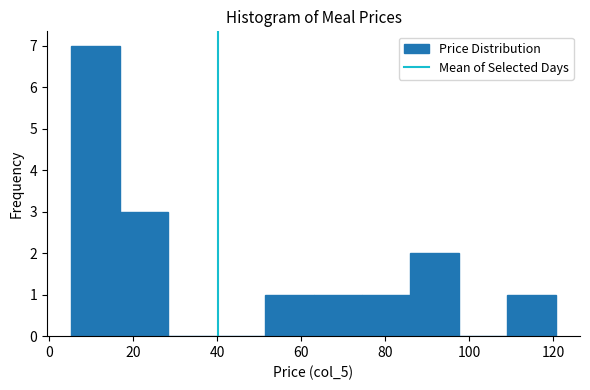

Reading left to right, list every bar in this chart as the range it spans on the x-axis followed by its height. Neither the bar edges nor the heights are printed on the chart, so give them approximately, as read against the axes.

6 to 16: 7
16 to 28: 3
28 to 40: 0
40 to 52: 0
52 to 62: 1
62 to 74: 1
74 to 86: 1
86 to 98: 2
98 to 110: 0
110 to 120: 1